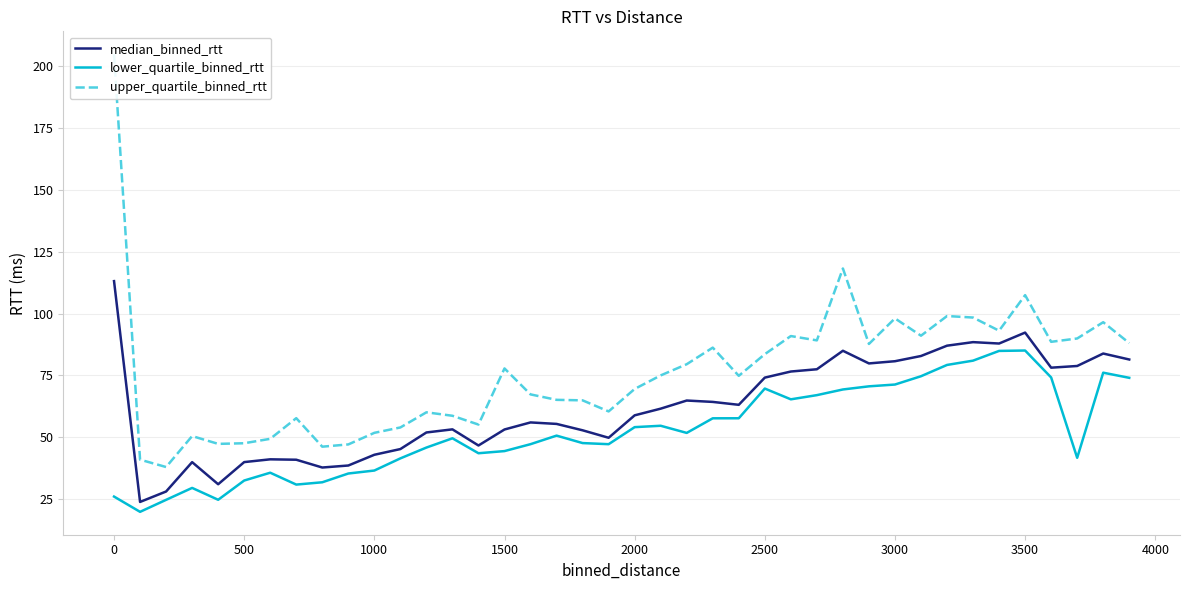

Does the chart have visible grid lines?

Yes